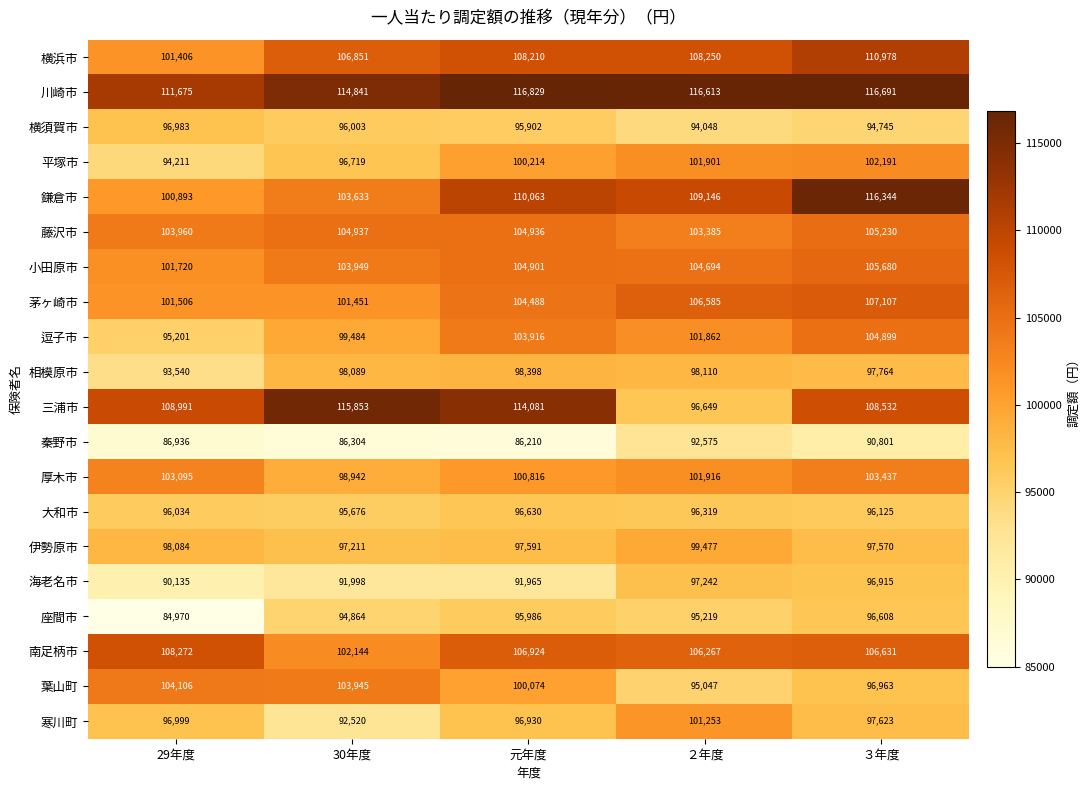

At which category is the sum across all series the highest?

３年度